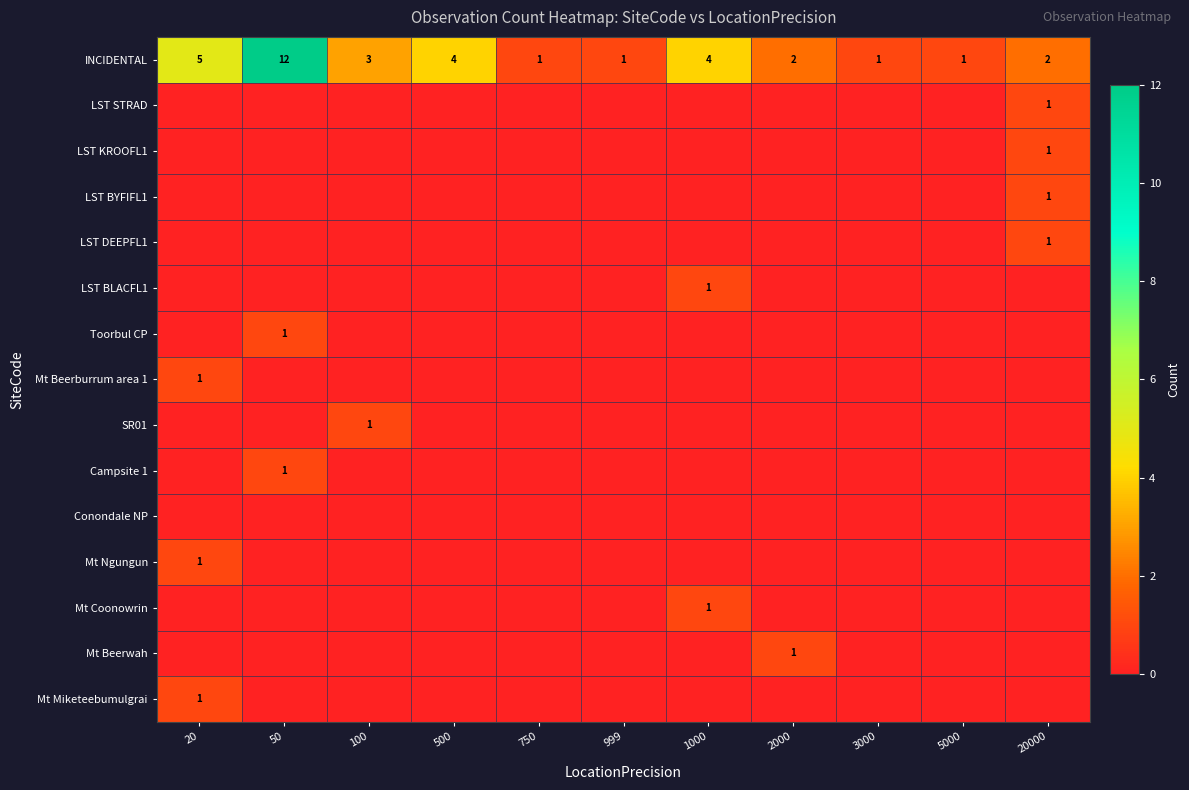

True or false: INCIDENTAL has a value of 1 at 999.

True